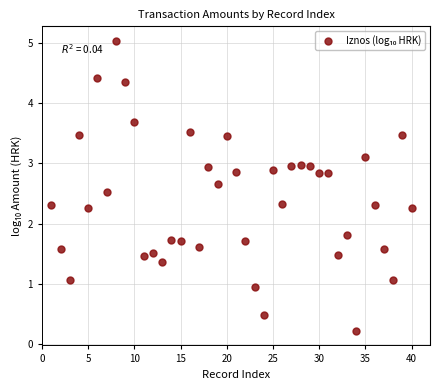

What Y value in the scatter plot is closest to 2?

1.8